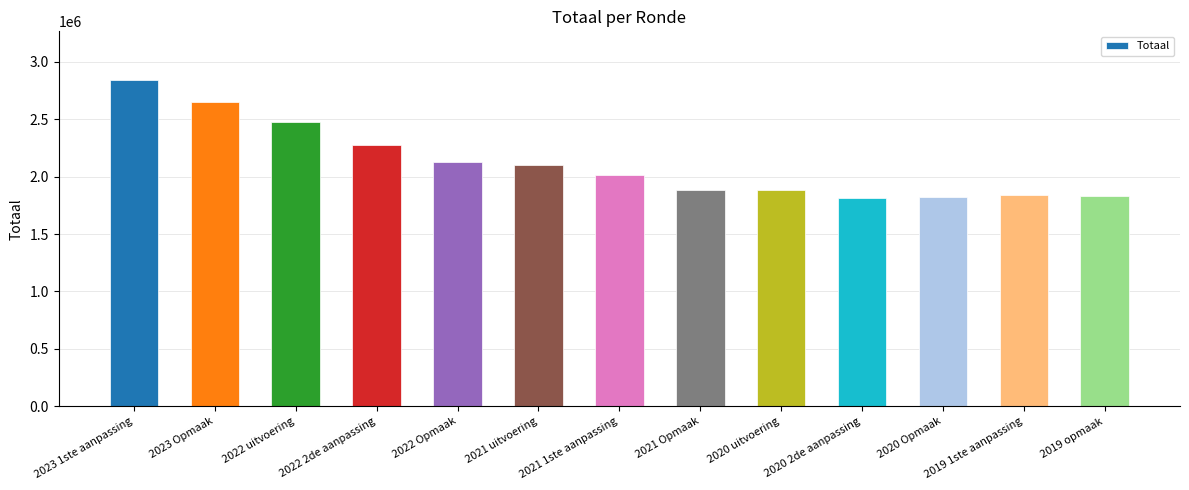

Does the chart contain any negative values?

No